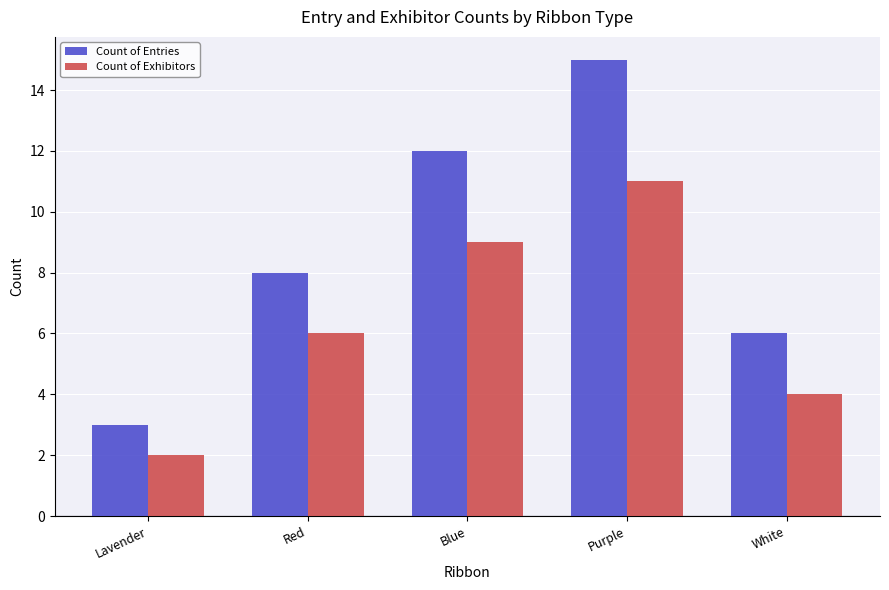

Reading left to right, extract all data points from this chart.

Count of Entries: 3	8	12	15	6
Count of Exhibitors: 2	6	9	11	4